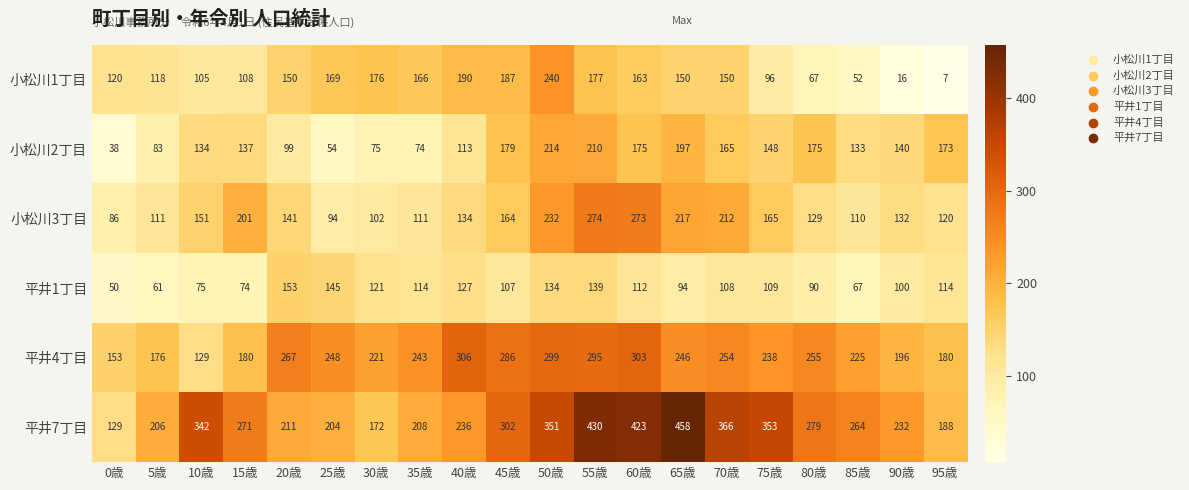

At 95歳, list the series in order from smallest to largest.

小松川1丁目, 平井1丁目, 小松川3丁目, 小松川2丁目, 平井4丁目, 平井7丁目